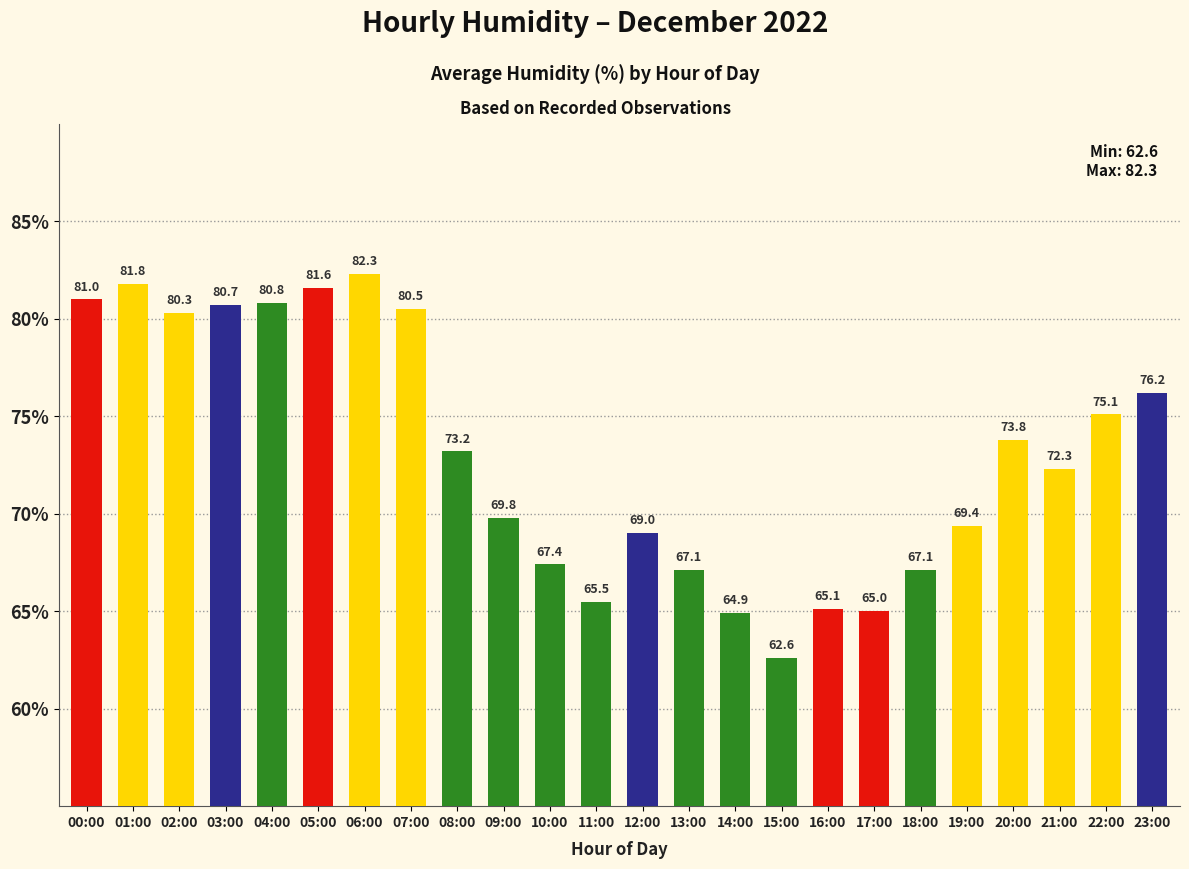

What is the difference between the maximum and minimum values?

19.7